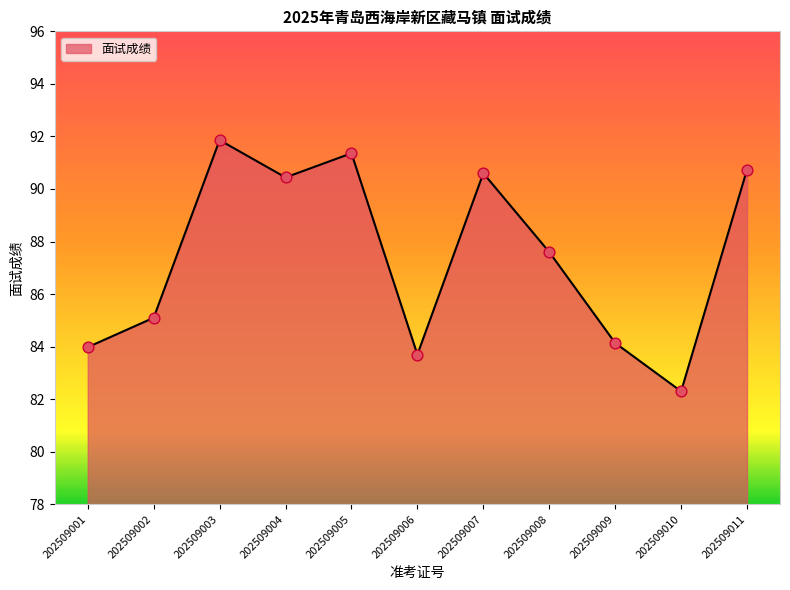

Which has a higher value, 202509003 or 202509010?

202509003